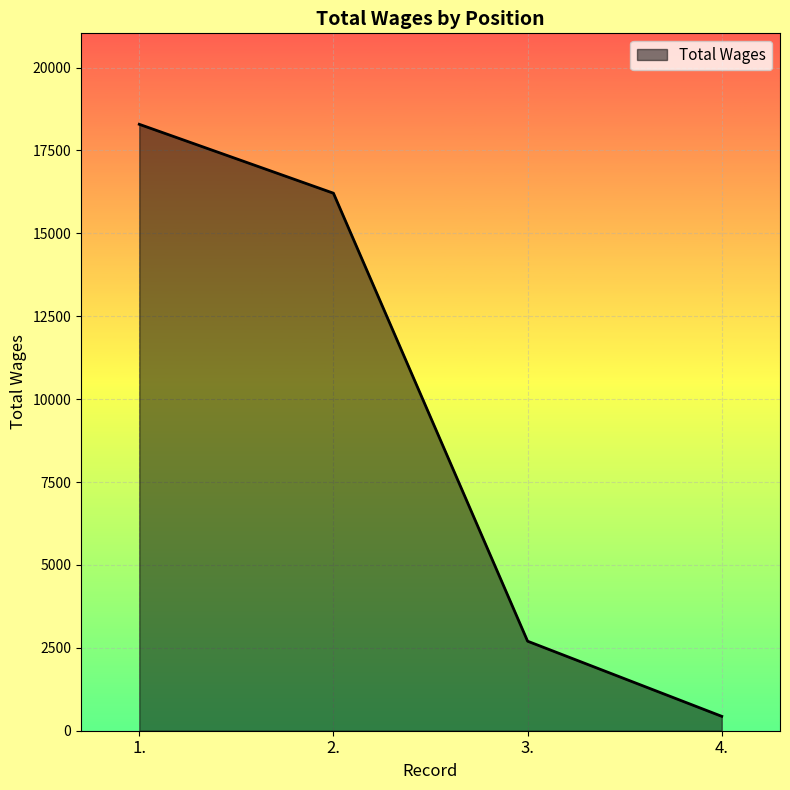

What is the sum of all values?

37632